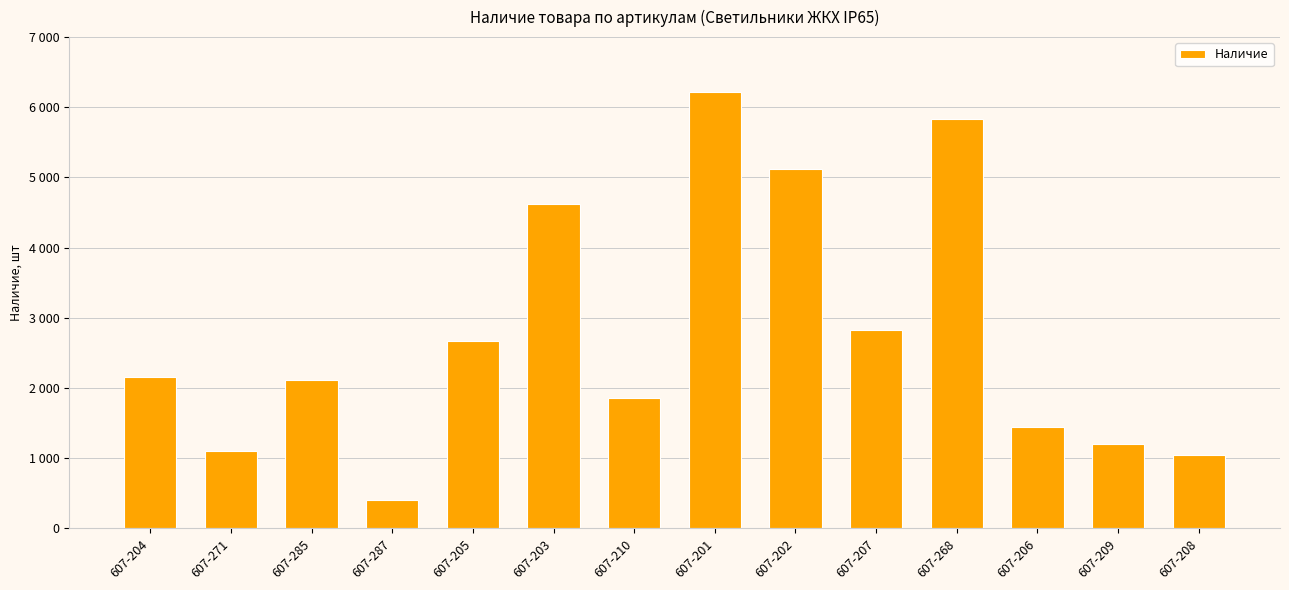

Which has a higher value, 607-201 or 607-203?

607-201